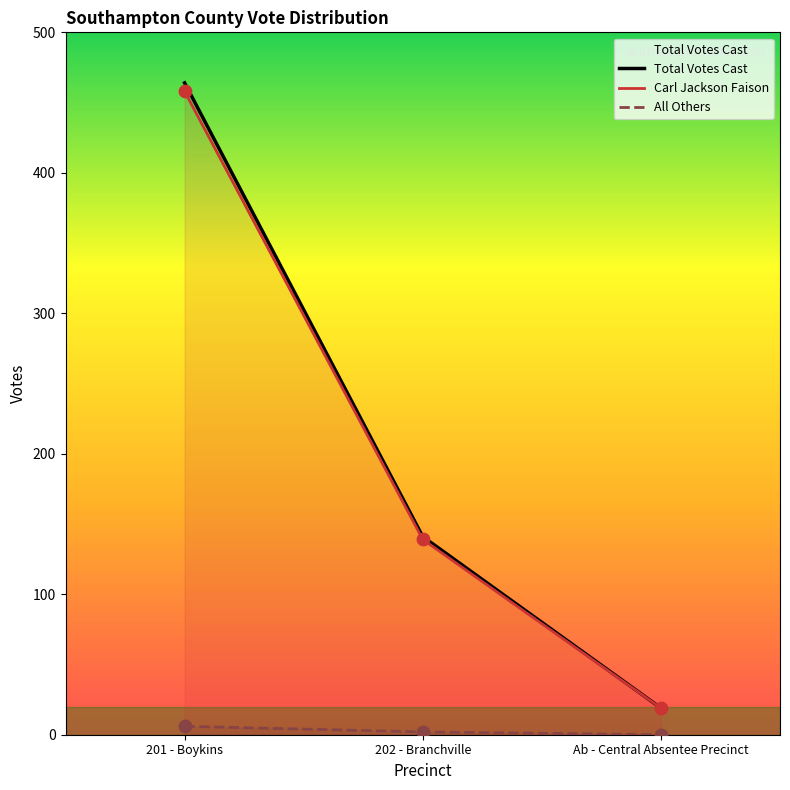

At which category is the sum across all series the highest?

201 - Boykins